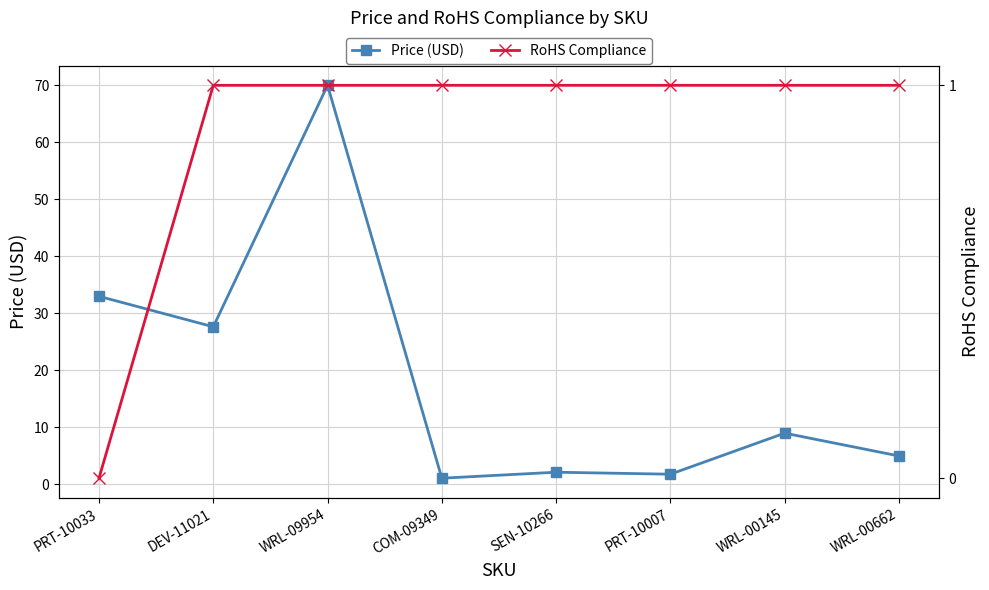

What is the label of the 8th point from the right?

PRT-10033